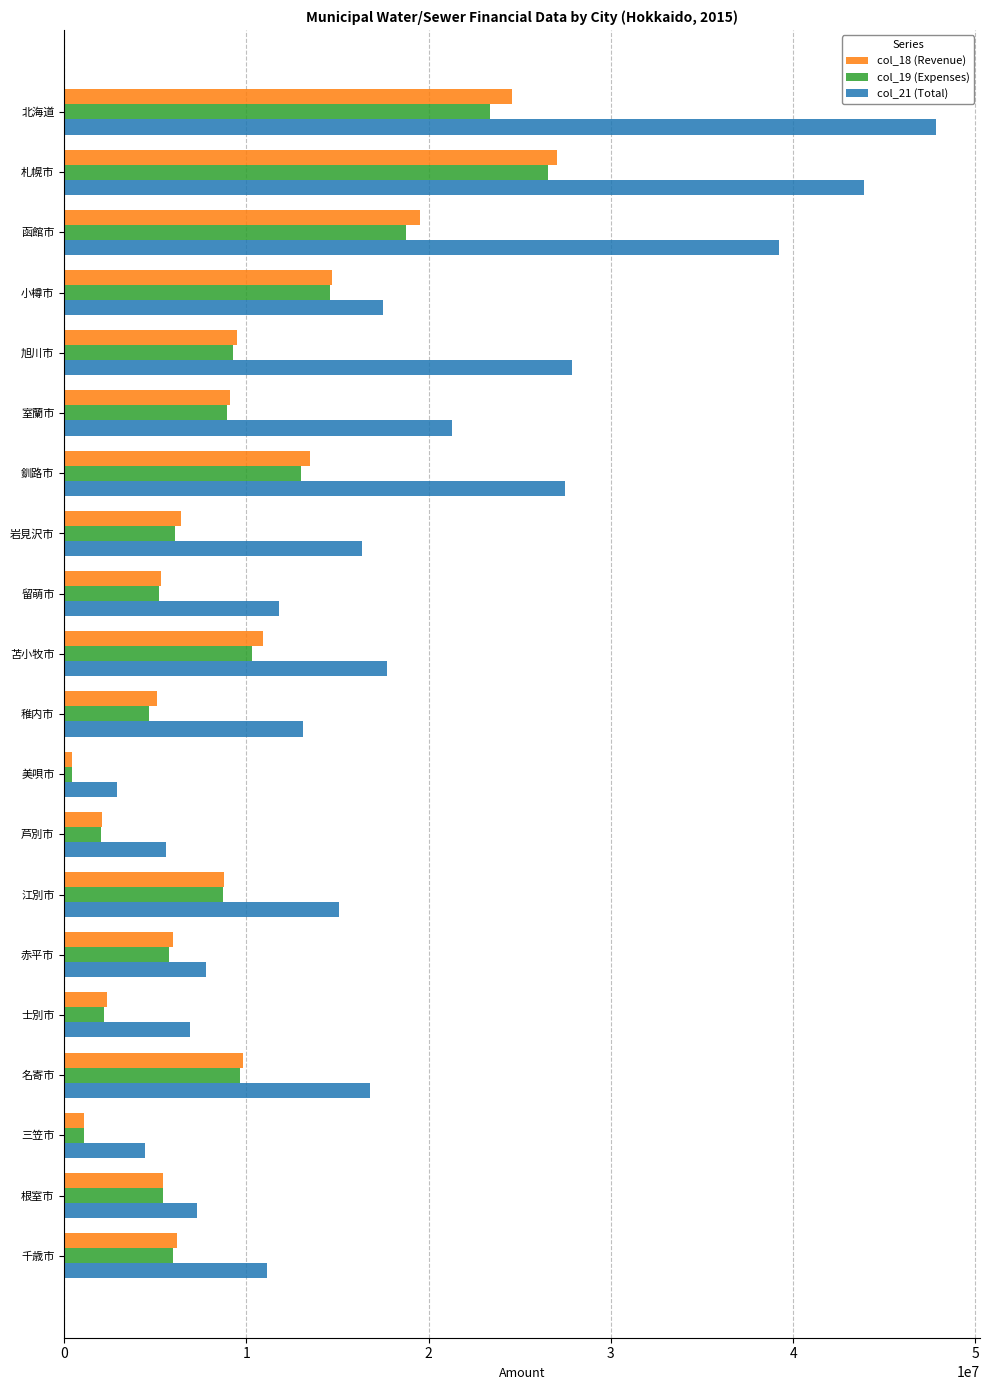

How many data points in col_18 (Revenue) are less than 8777377?

10